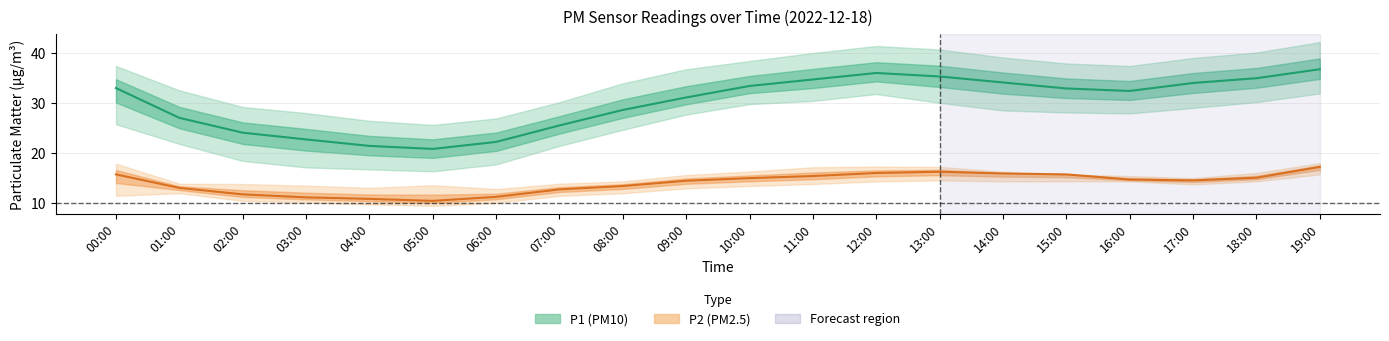

Count the number of categories in the chart.

20